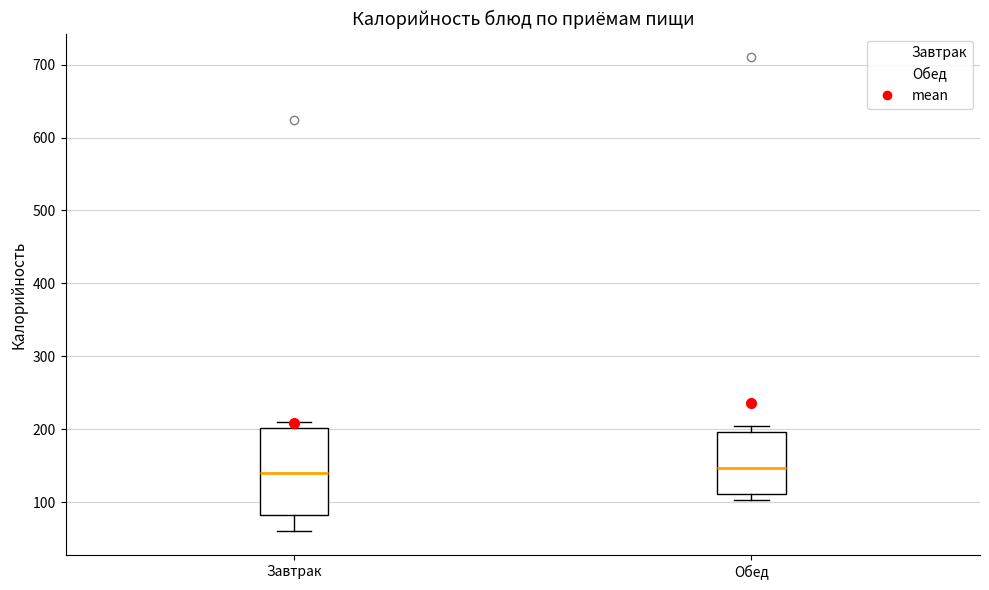

Comparing the boxes themselves (not the whiskers), which one is the tallest?

Завтрак